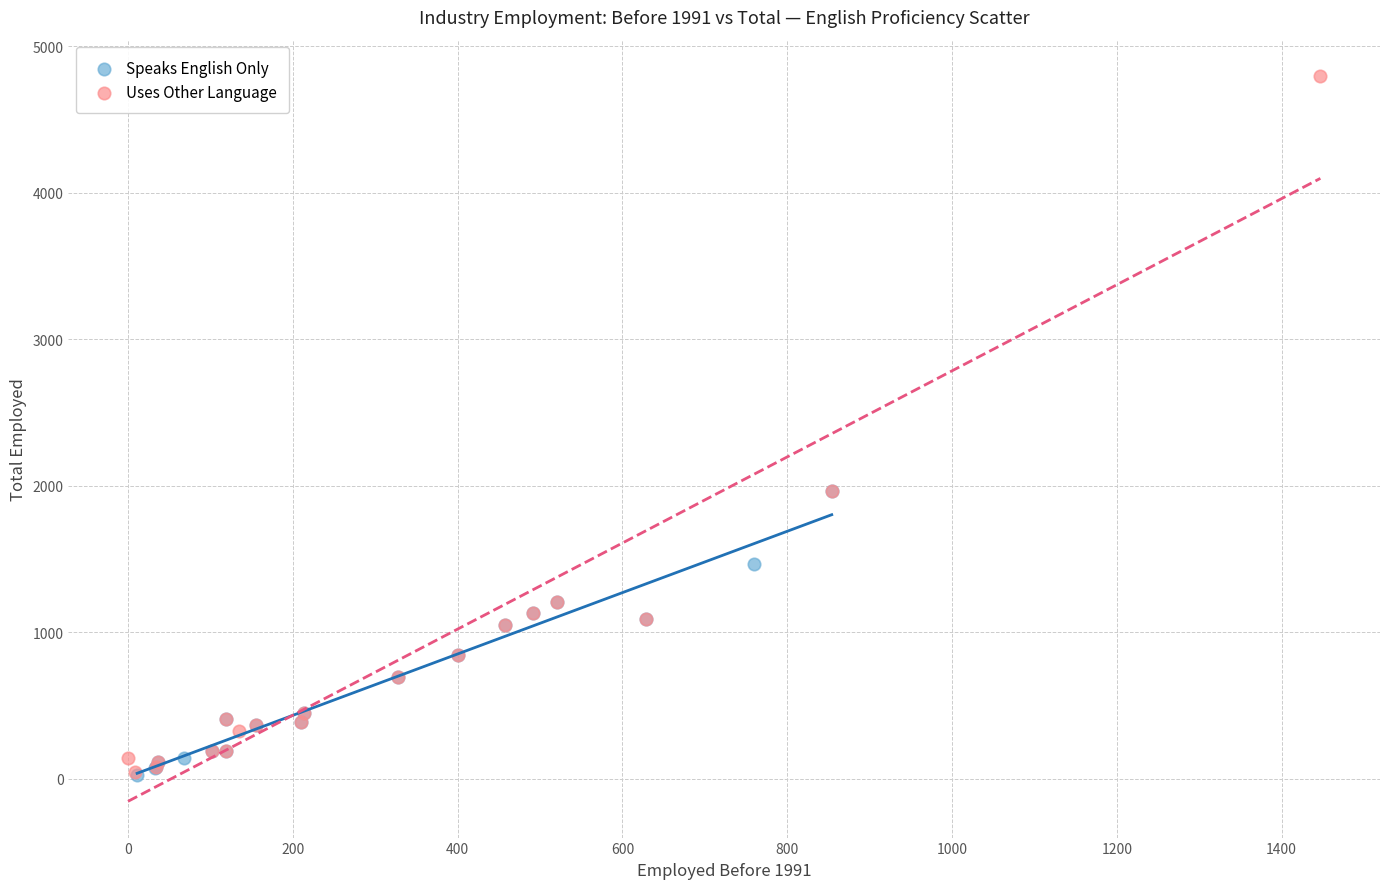

Which series contains the highest Y value?

Uses Other Language